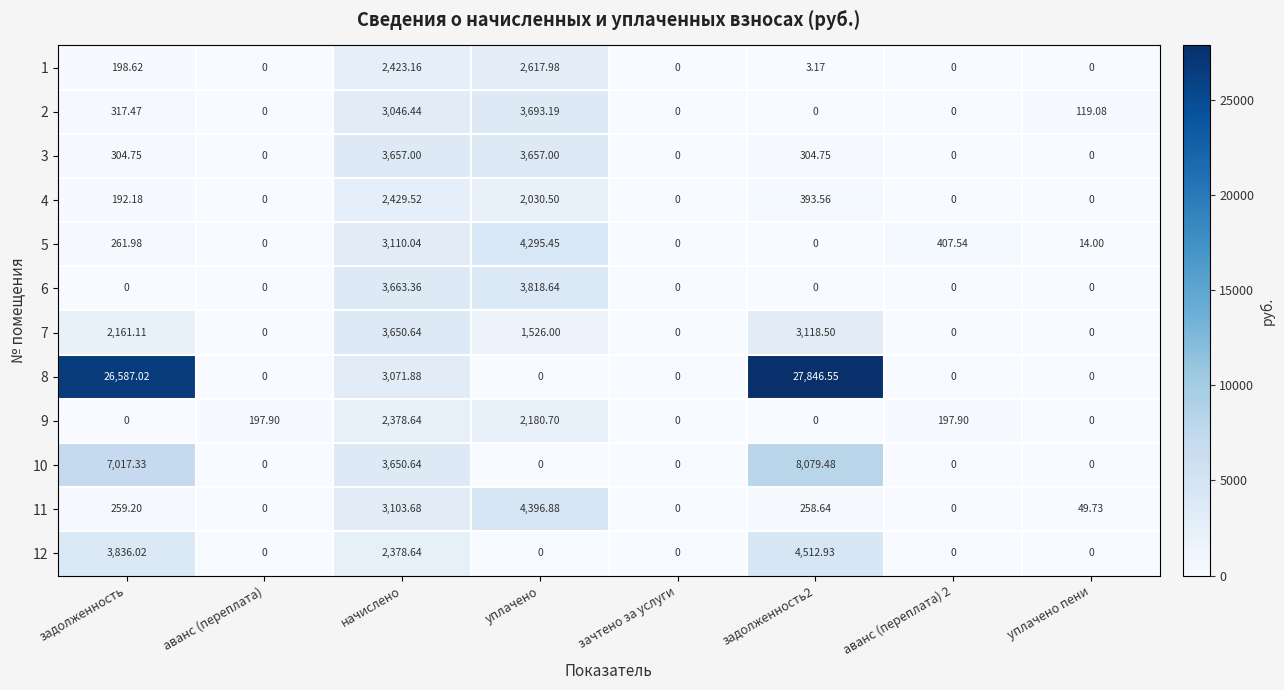

Which series has the largest range (max minus min)?

8